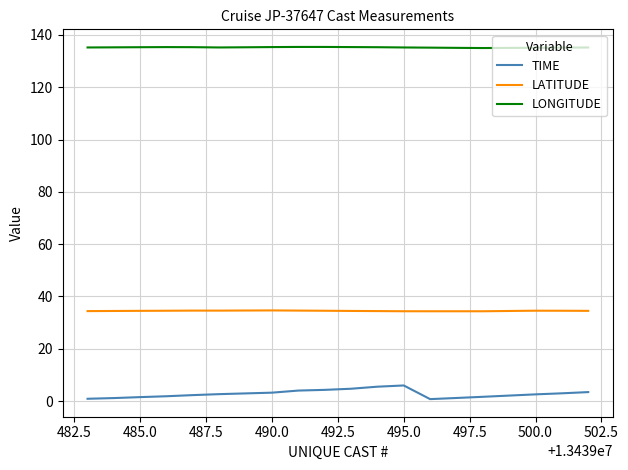

True or false: LONGITUDE and TIME intersect in this chart.

False